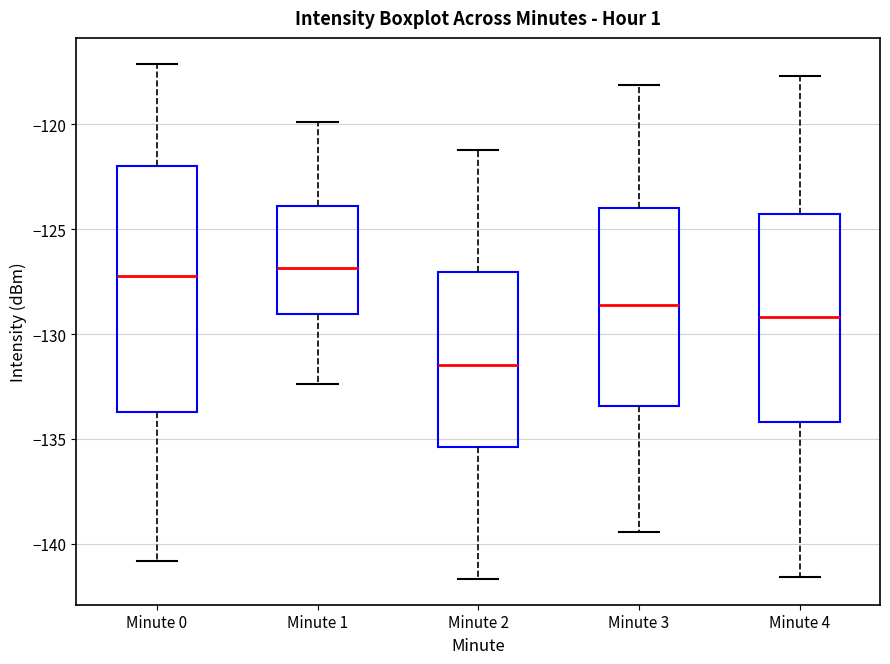

Which box is the tallest, from its lower edge to its upper edge?

Minute 0